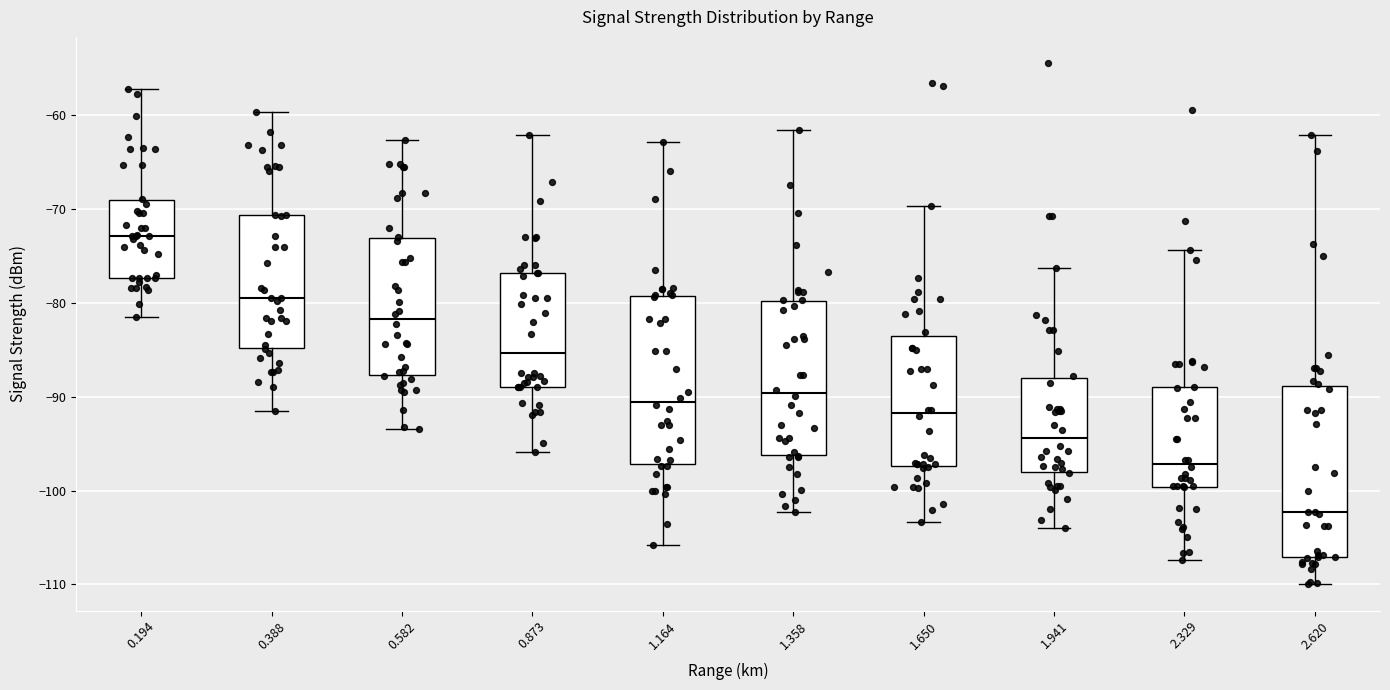

Which box has the highest median line?

0.194